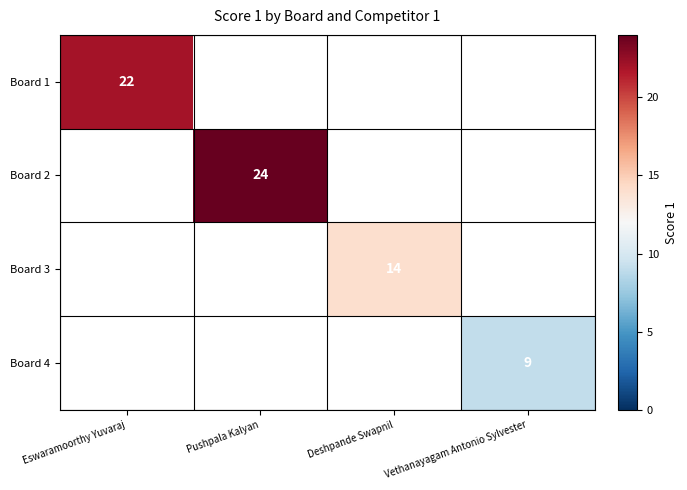

The Board 4 series shows 3 at Vethanayagam Antonio Sylvester. True or false?

False